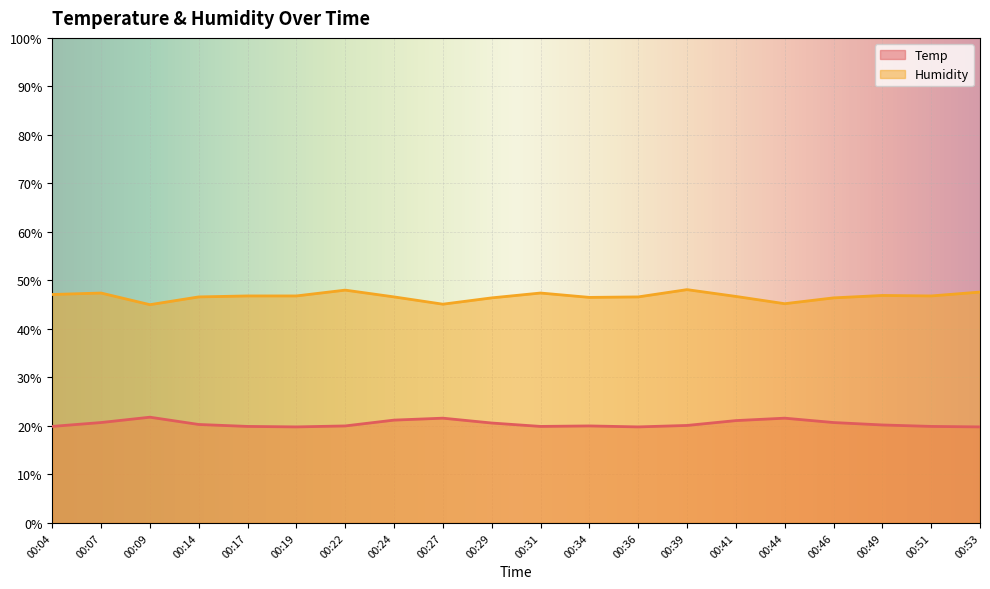

What is the difference between the maximum and minimum values in the Humidity series?

3.1